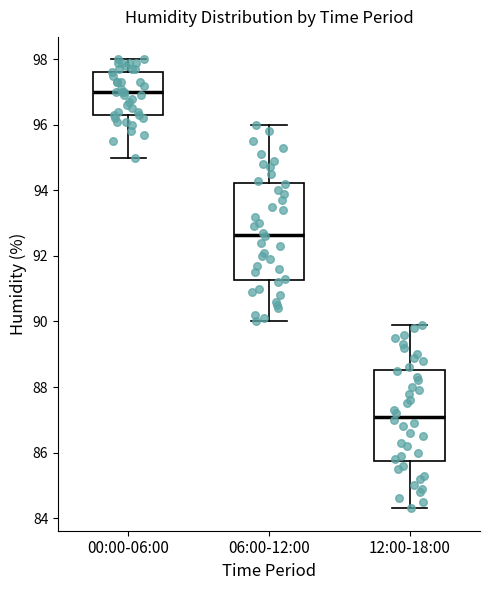

Which box's median line is the lowest?

12:00-18:00